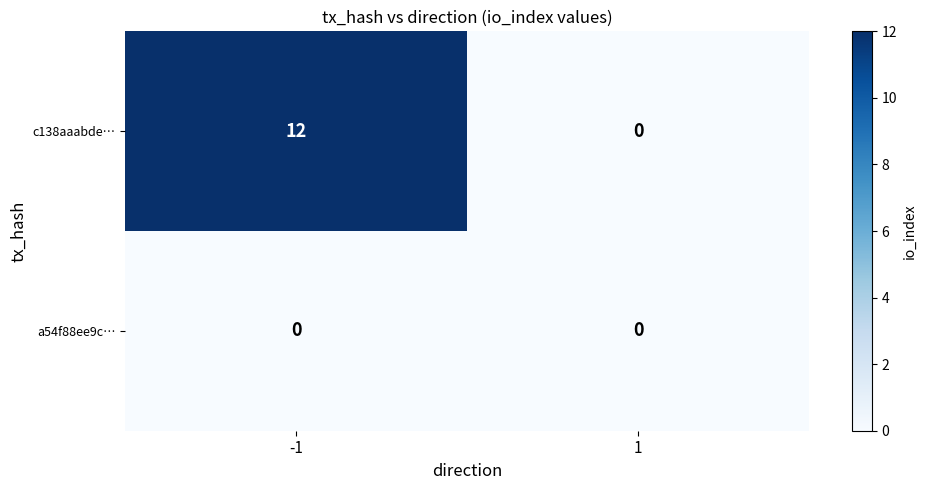

What is the greatest value displayed?

12